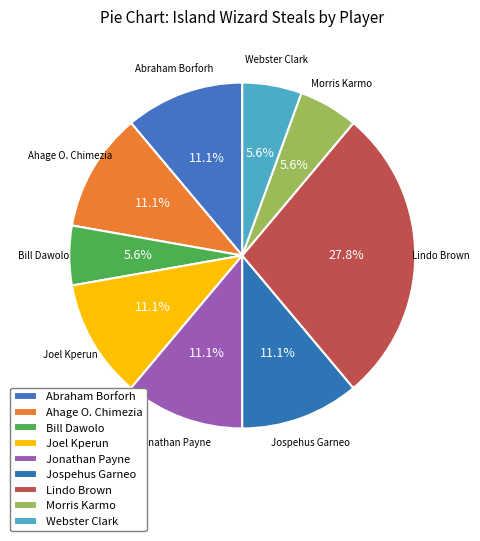

How many slices are in this pie chart?

9